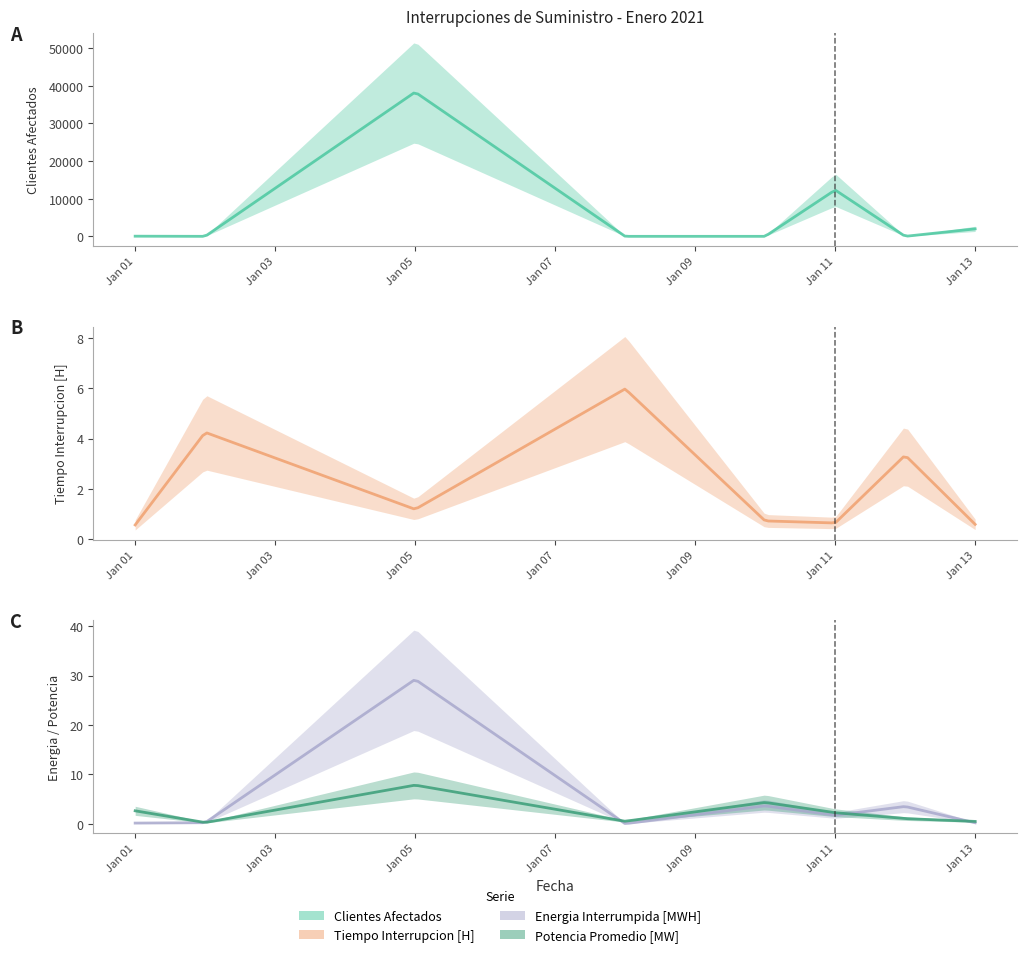

Rank the series at 2021-01-11 from lowest to highest value.

Tiempo Interrupcion [H], Energia Interrumpida [MWH], Potencia Promedio [MW], Clientes Afectados